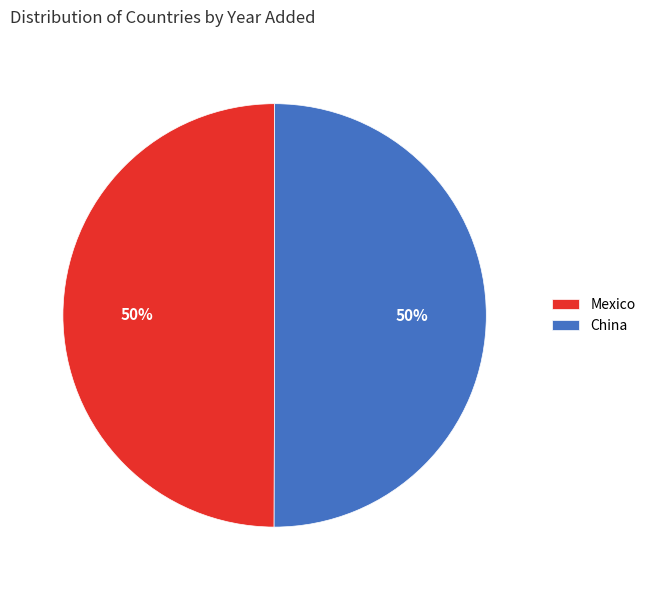

The China slice represents 50% of the pie. True or false?

True